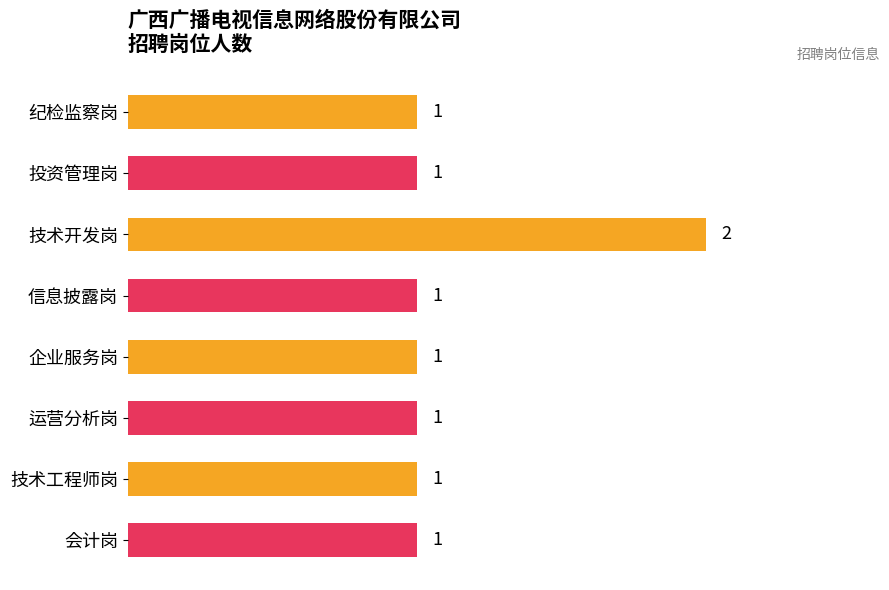

Does the chart contain any negative values?

No